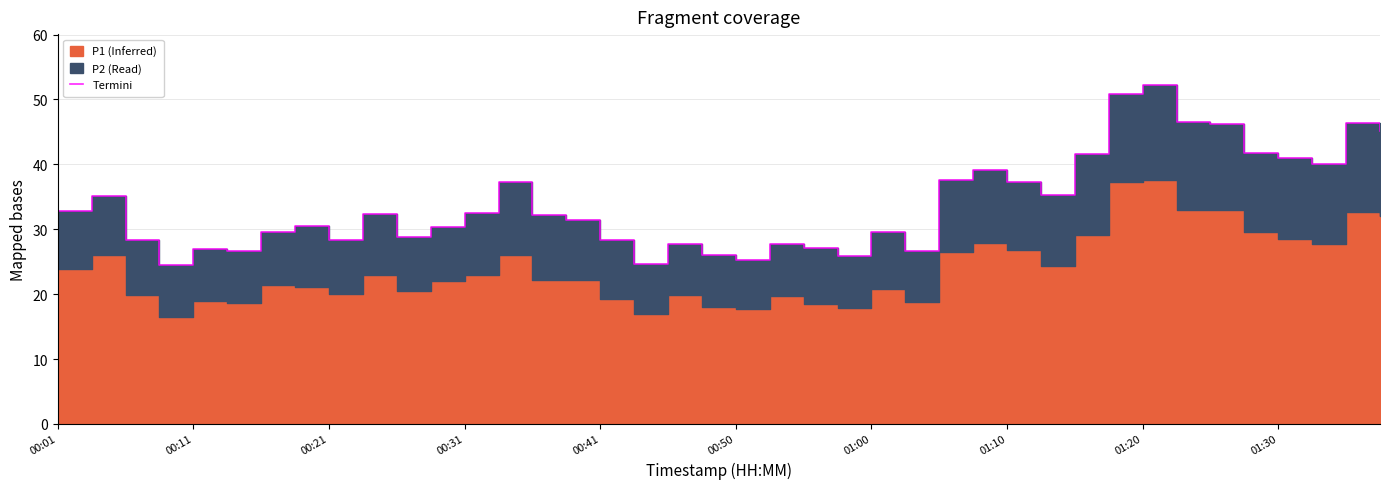

Which has a higher value, 39 or 31?

31